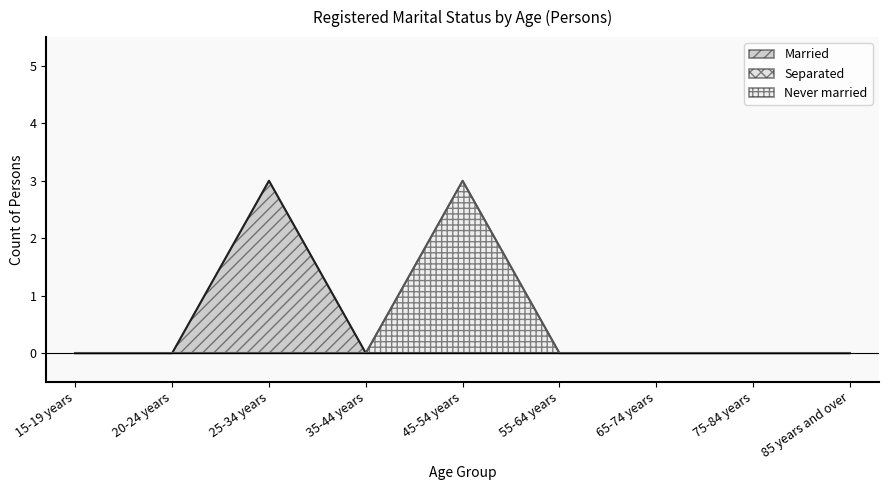

Count the number of data series in this chart.

3